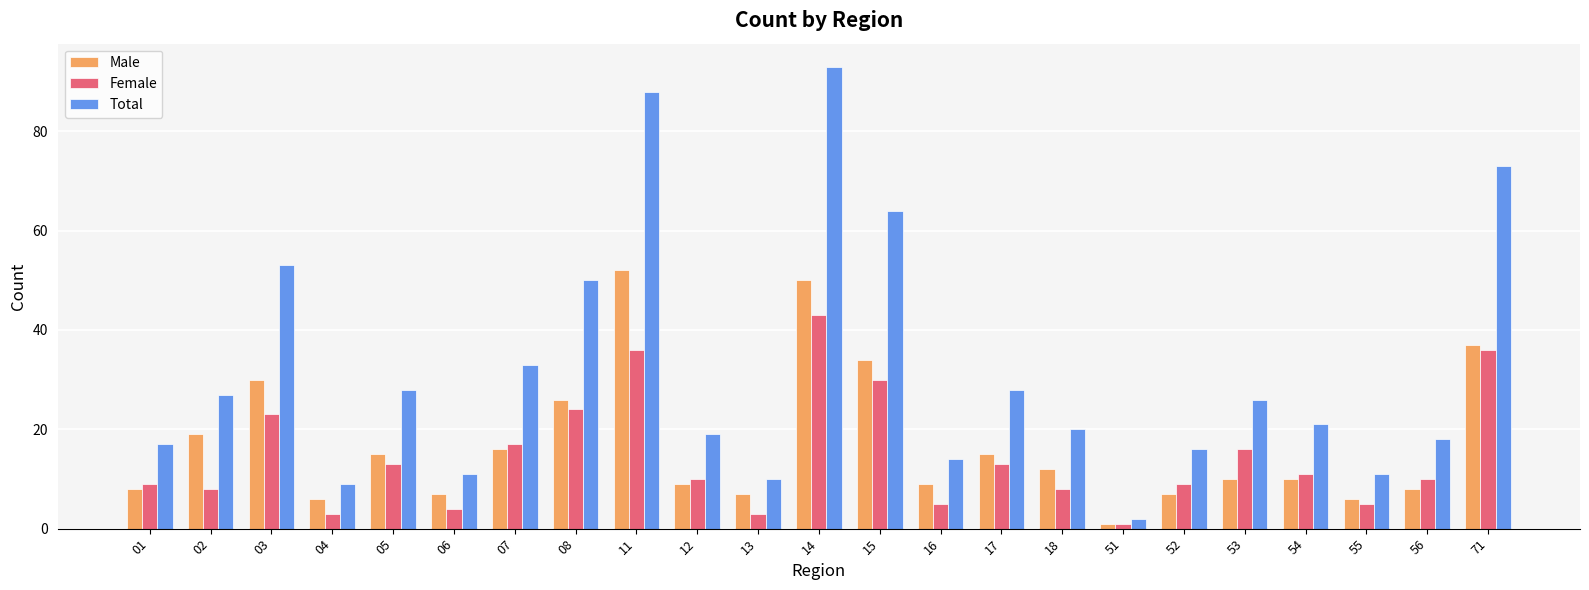

At which category is the sum across all series the highest?

14